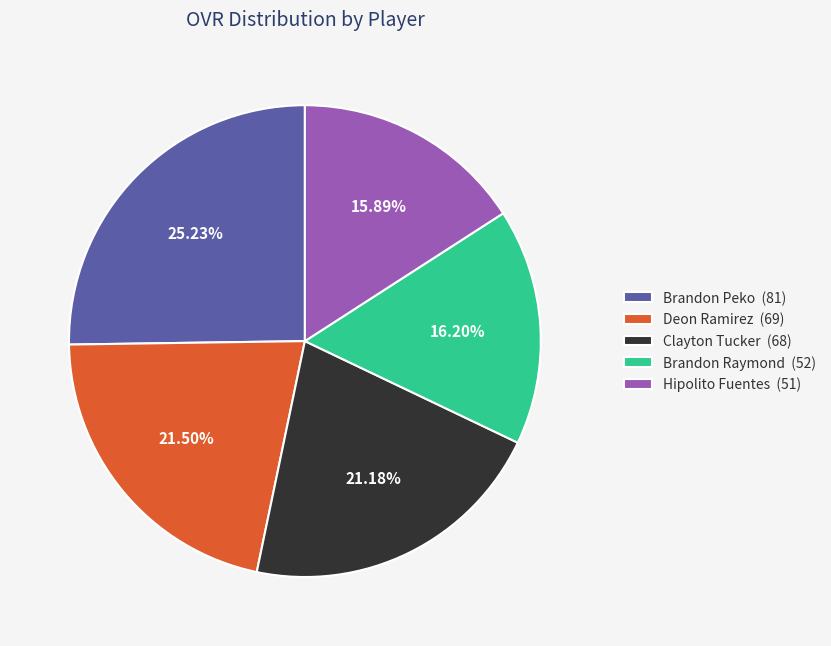

True or false: Brandon Raymond accounts for 5% of the total.

False